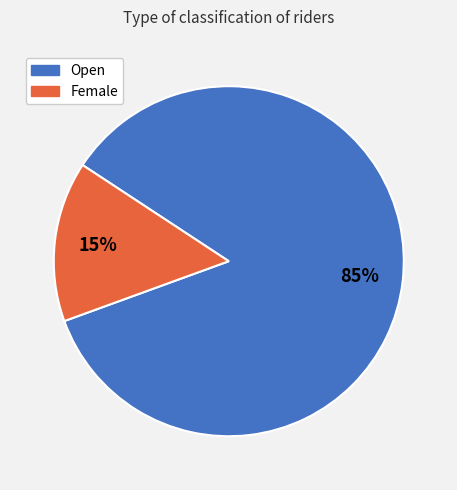

What is the smallest slice in the pie chart?

Female